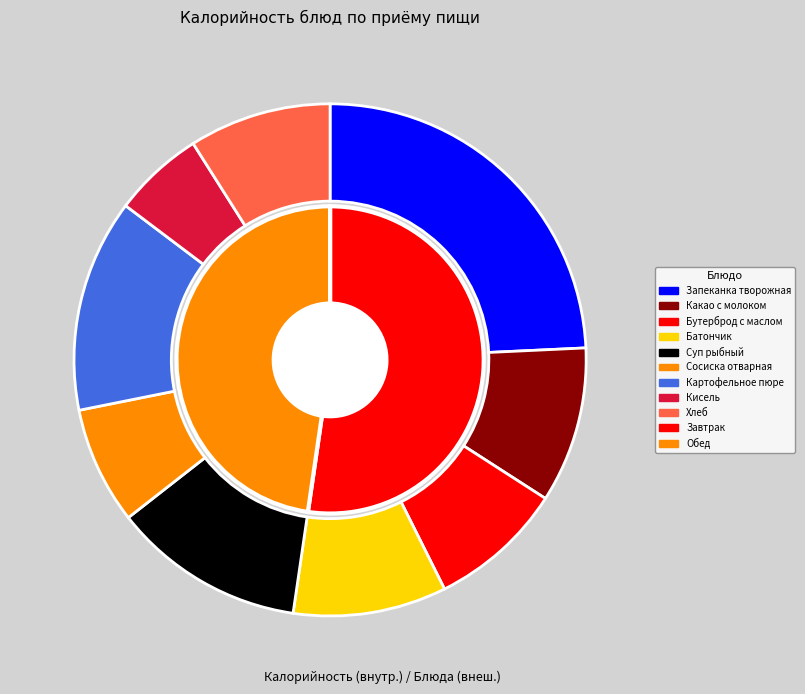

Does any single category account for the majority?

No